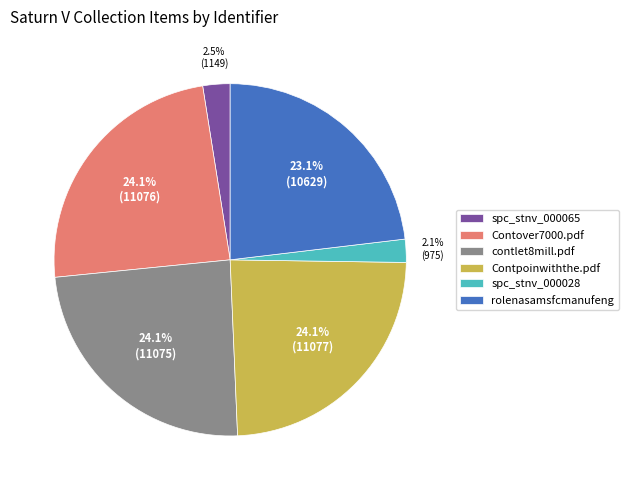

Which has a higher value, contlet8mill.pdf or spc_stnv_000028?

contlet8mill.pdf